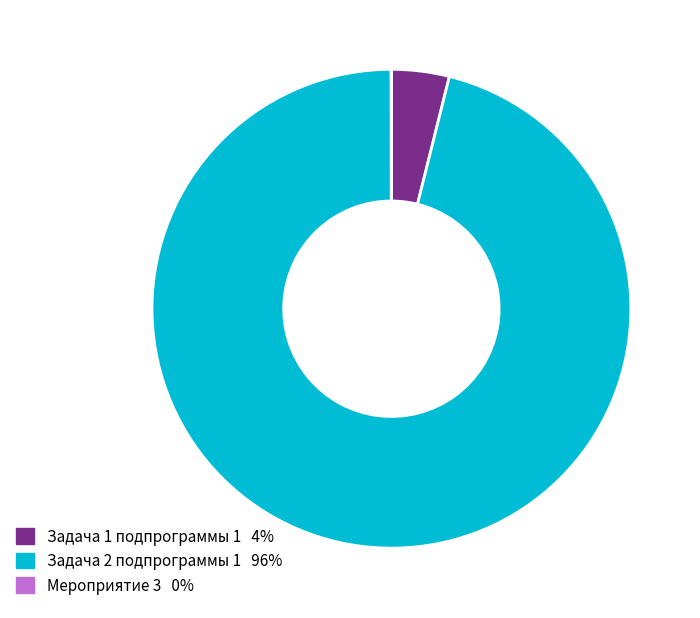

Is there a majority slice in this chart?

Yes